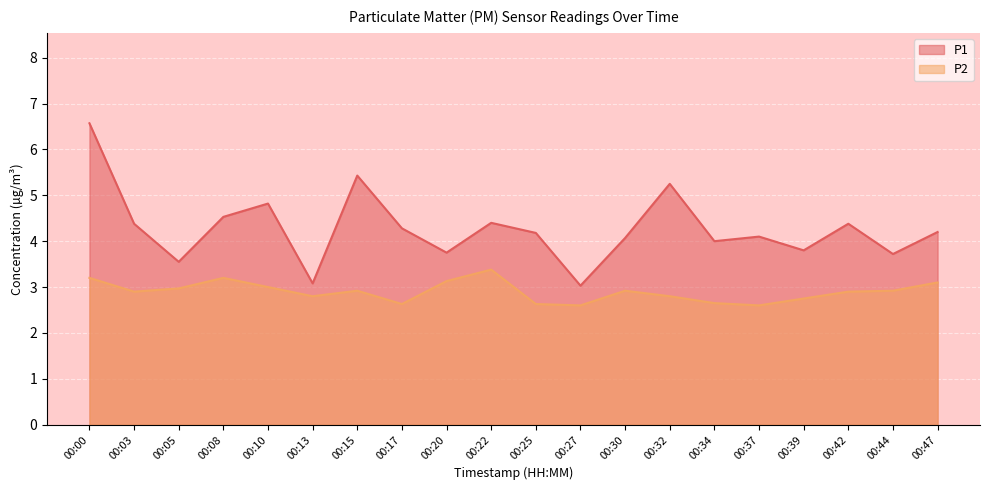

At which label is P1 closest to 4?

00:34